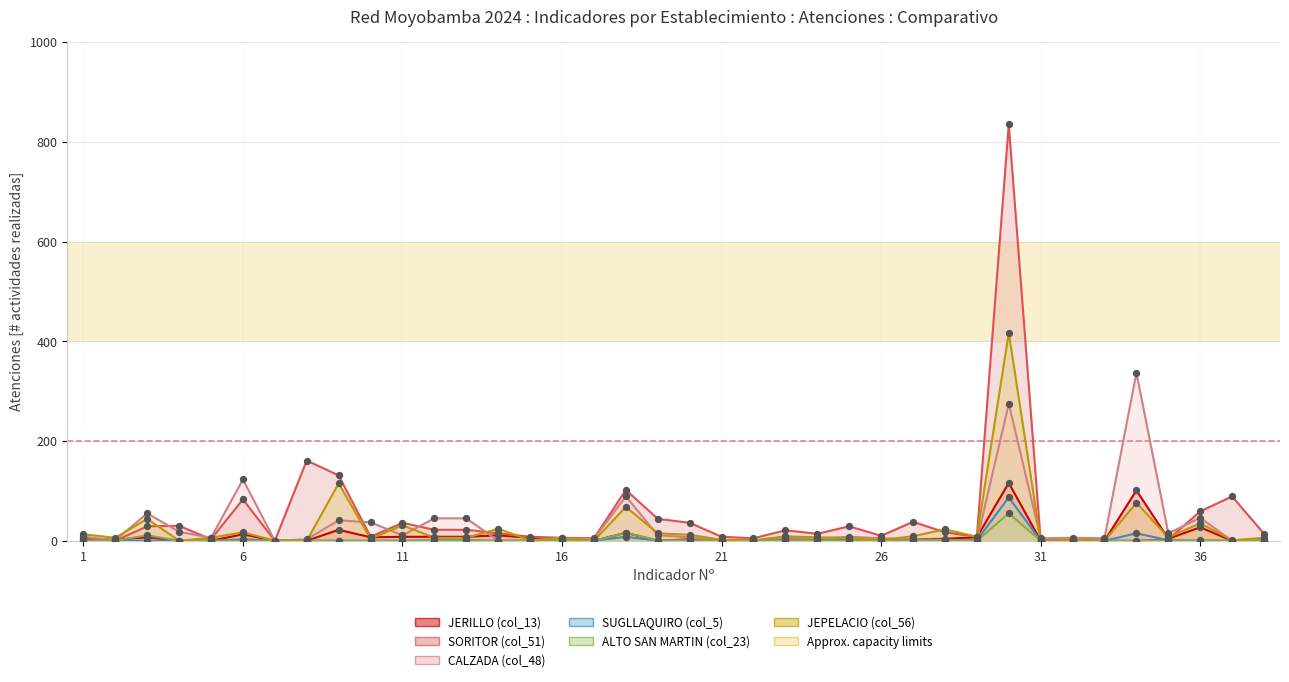

Which series contains the lowest Y value?

JERILLO (col_13)